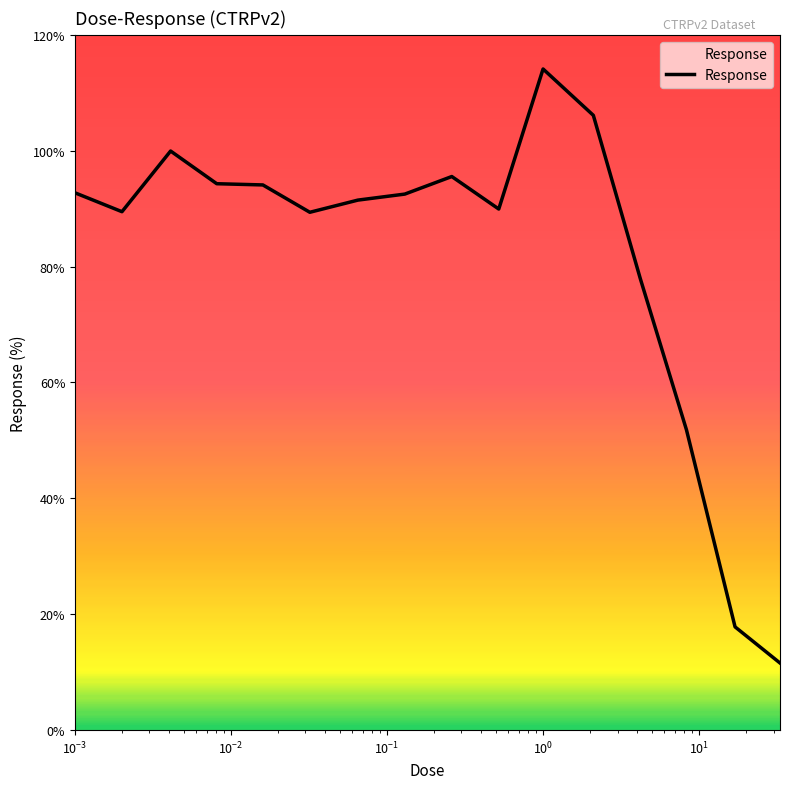

Count the number of data series in this chart.

1